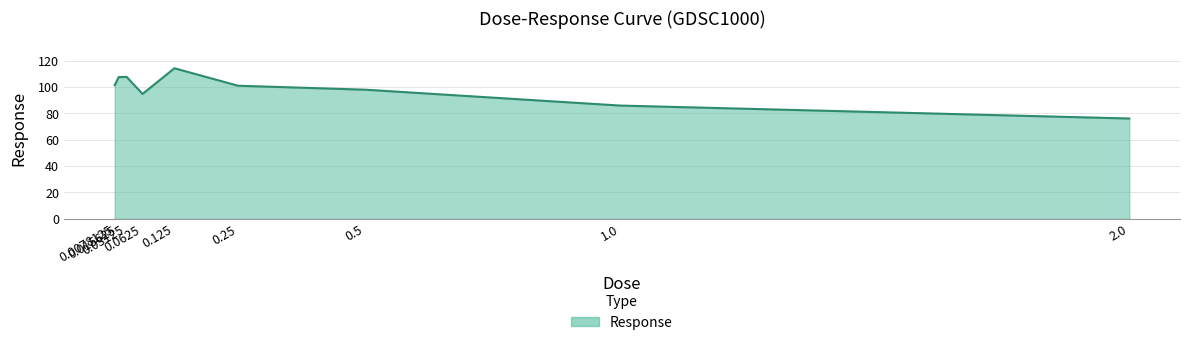

Which label corresponds to the smallest value in the chart?

2.0